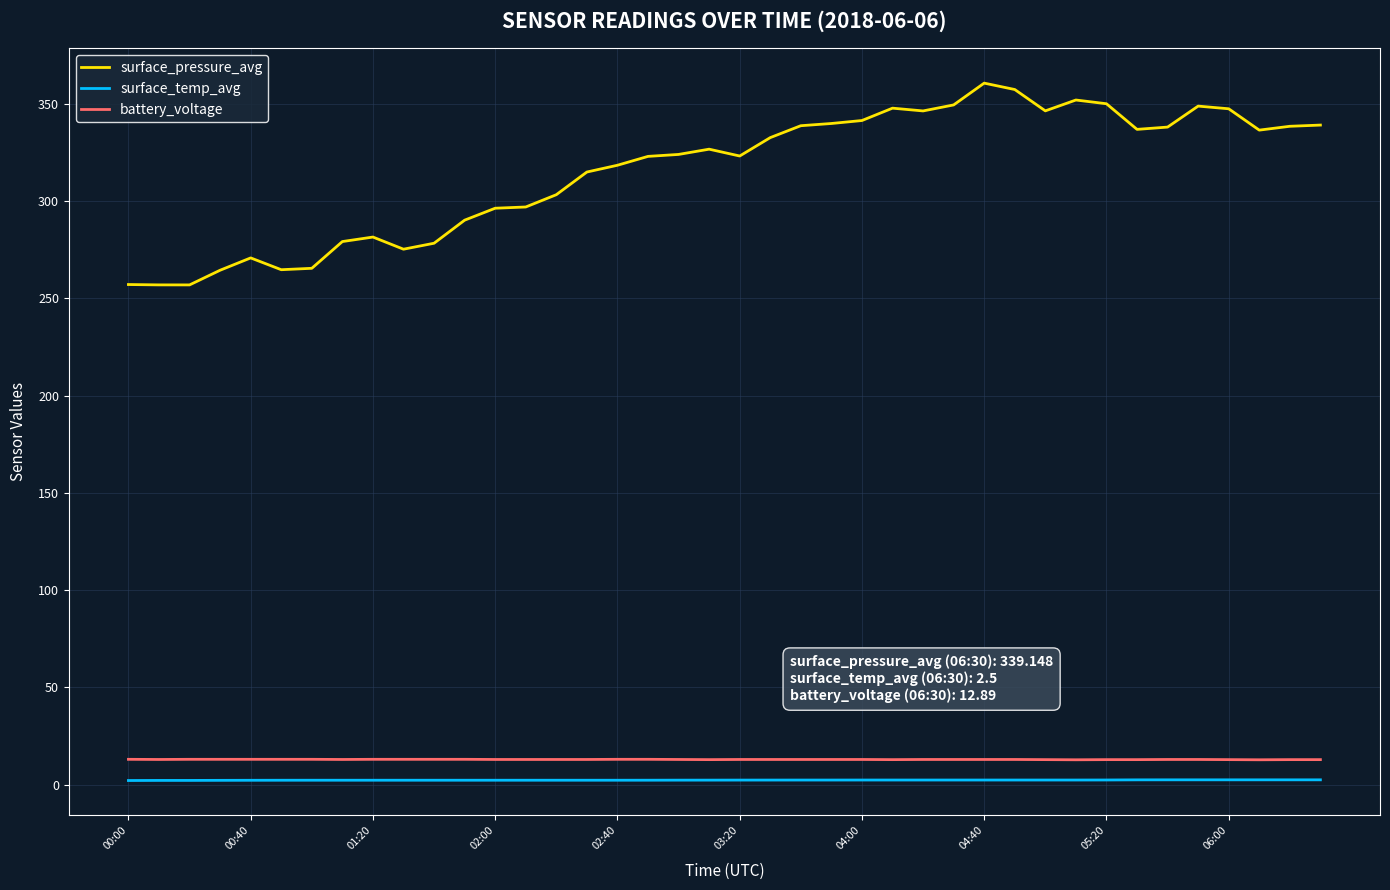

Which series has the largest range (max minus min)?

surface_pressure_avg